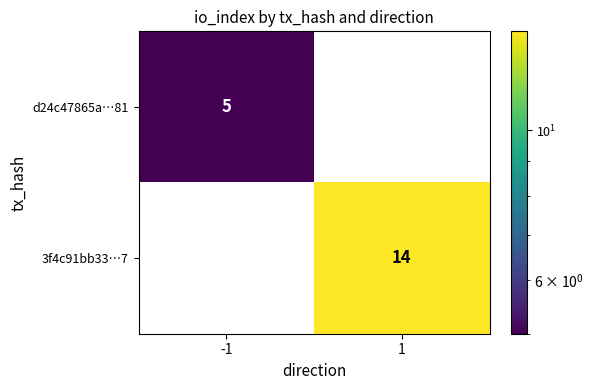

What is the average value of the 3f4c91bb33…7 series?

7